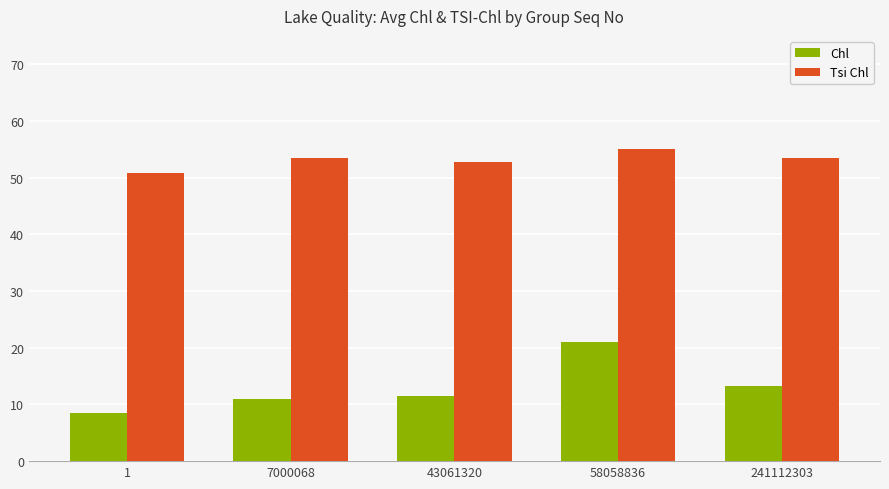

What is the sum of the Tsi Chl values at 1 and 43061320?

103.5